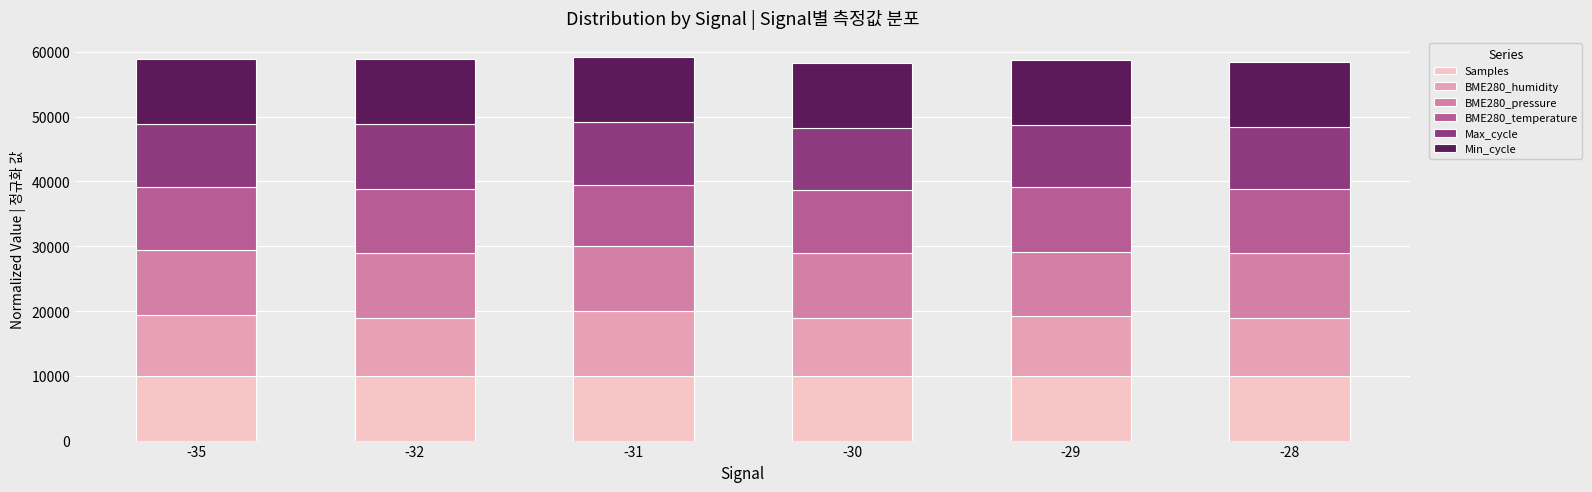

What is the total value across all series at -28?

58475.7